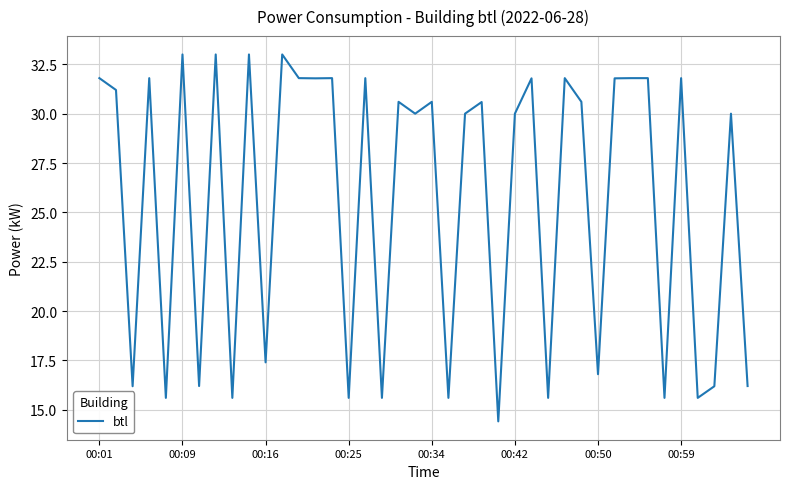

What is the maximum value shown in the chart?

33.0